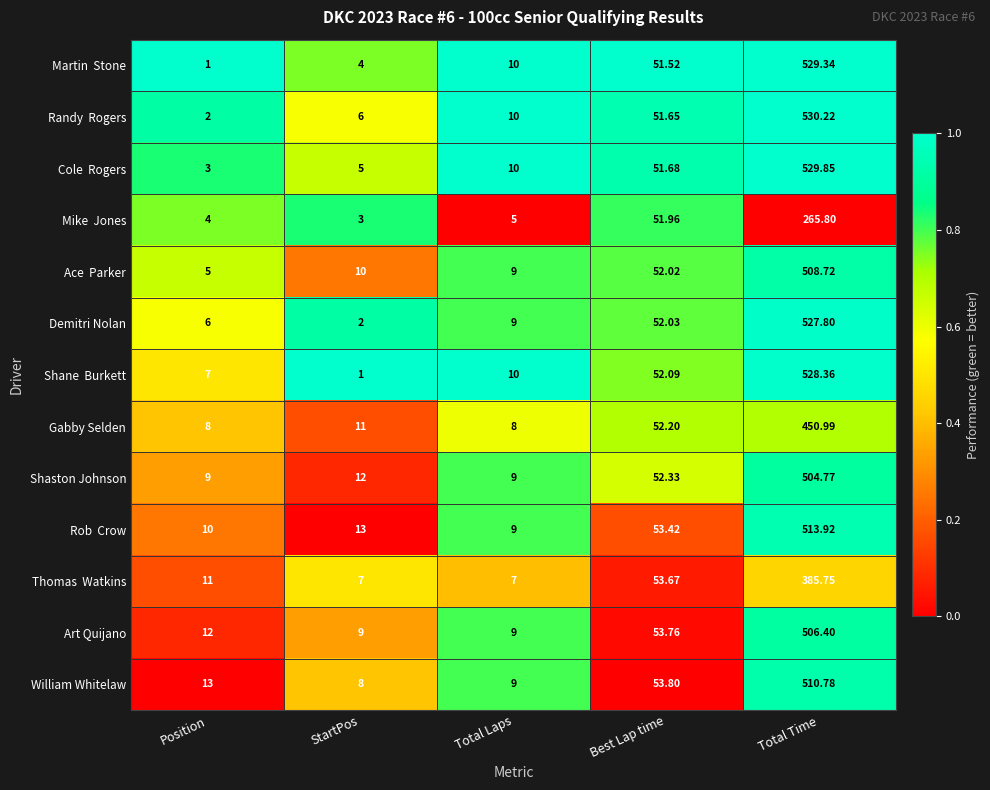

At which category is the sum across all series the highest?

Total Time